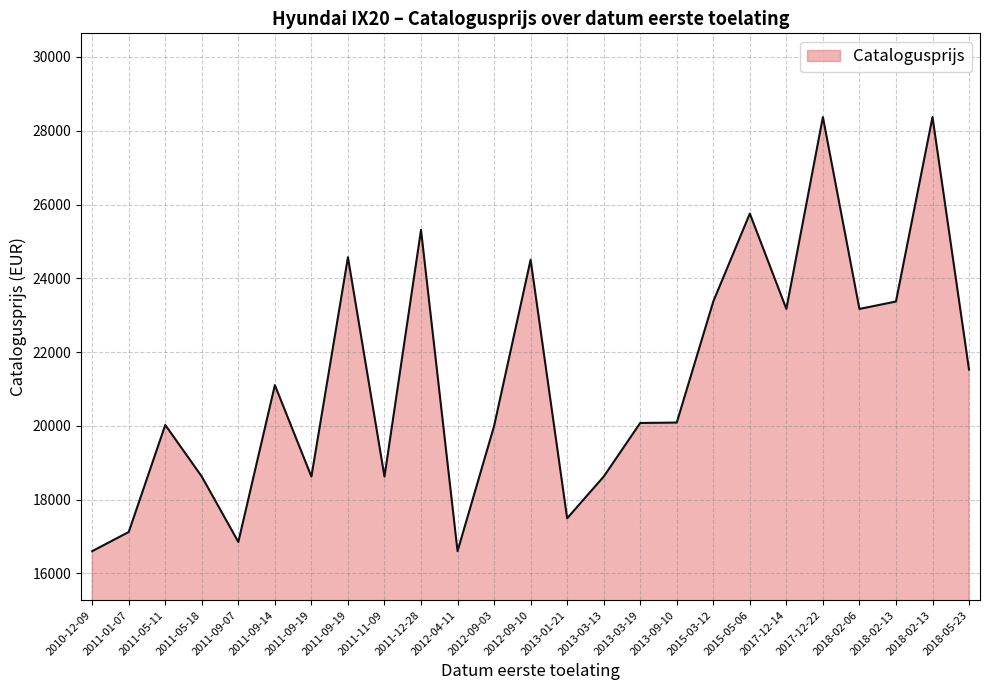

Where is the first local maximum?

2011-05-11